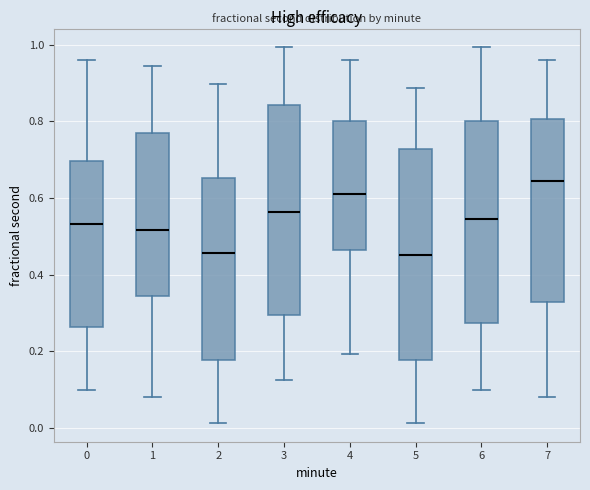

Where does the median line of the box at x = 4 sit on the y-axis? The values are not printed on the chart, so give them approximately, as read against the axis.

0.62